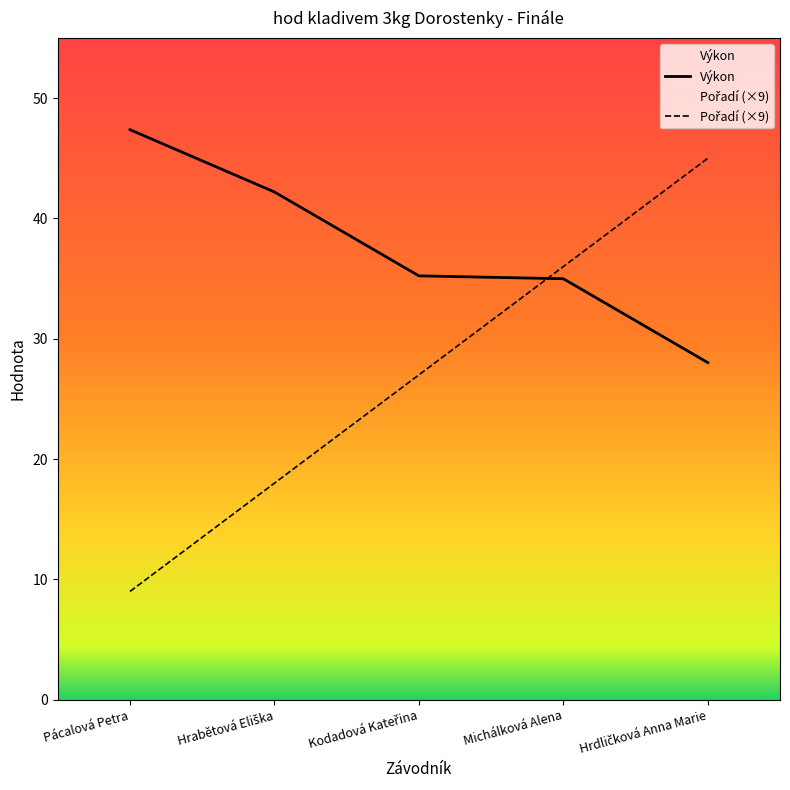

At which label is Výkon closest to 37?

Kodadová Kateřina